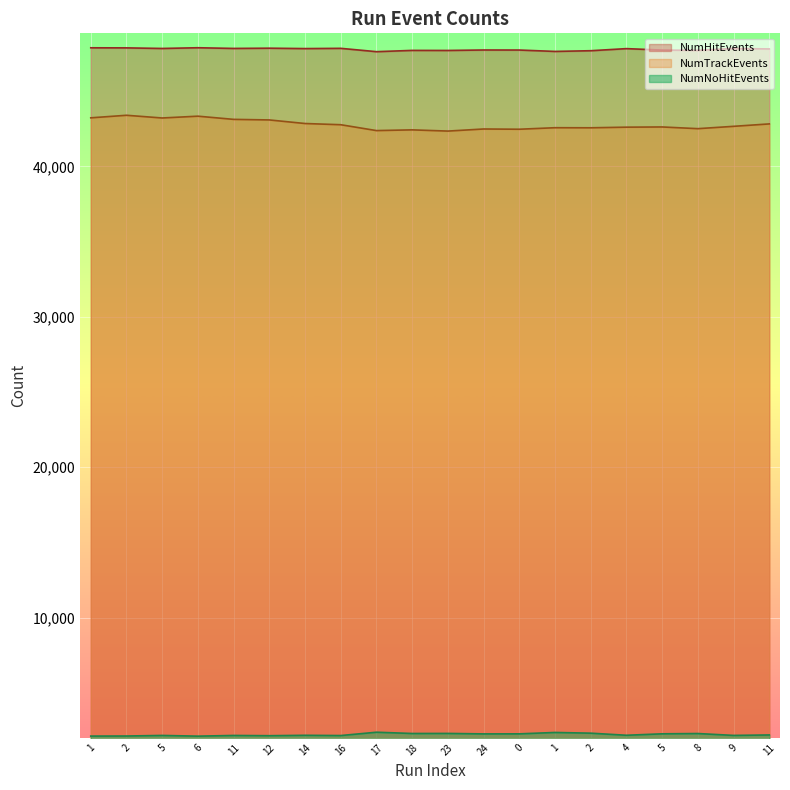

What is the label of the 9th point from the left?

17